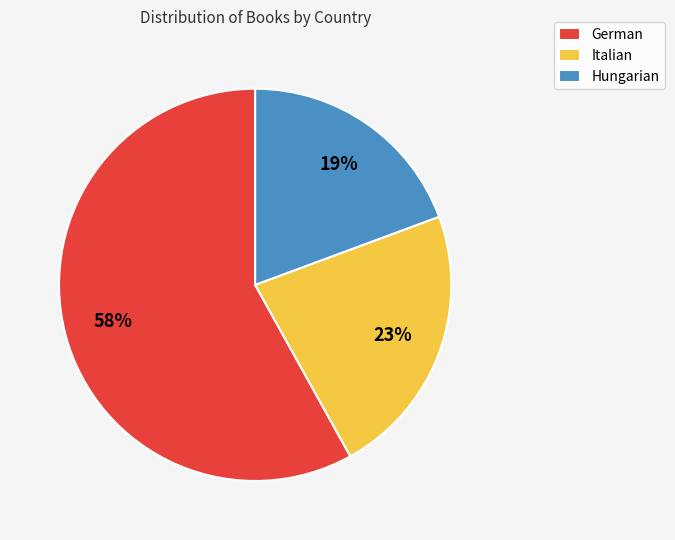

Do Hungarian and German together represent more than half of the pie?

Yes